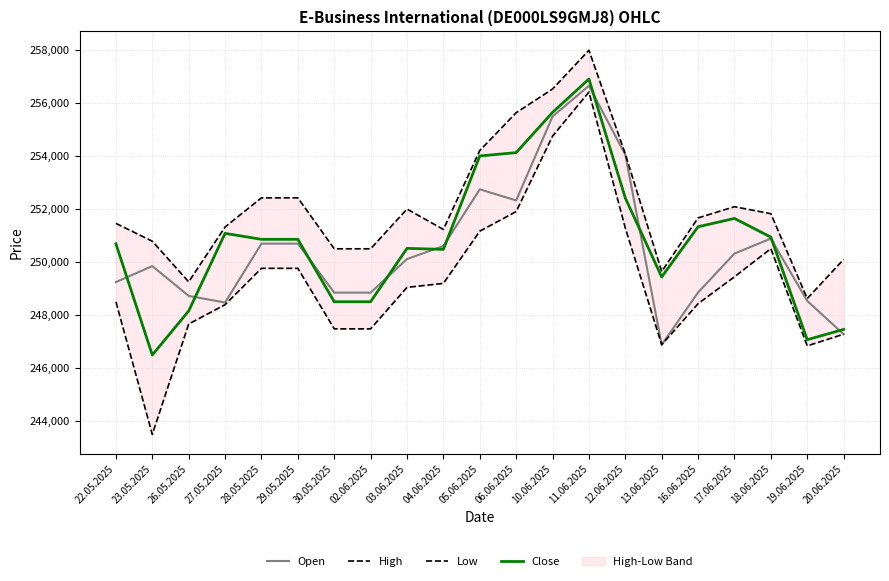

Is it true that Close equals 256894 at 11.06.2025?

True